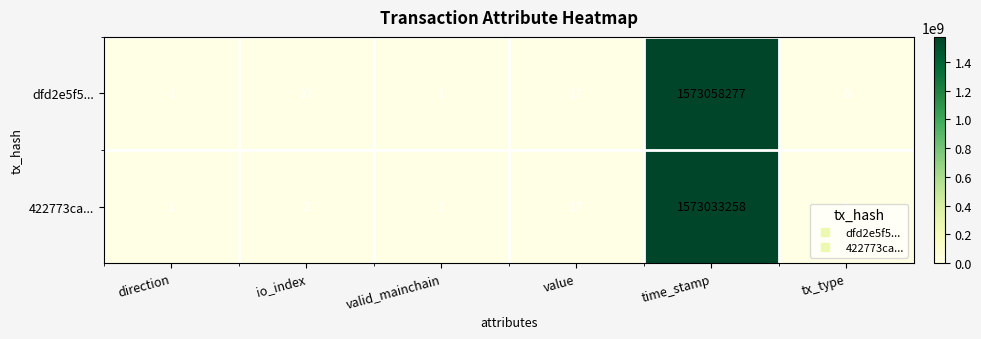

At tx_type, list the series in order from smallest to largest.

dfd2e5f5..., 422773ca...